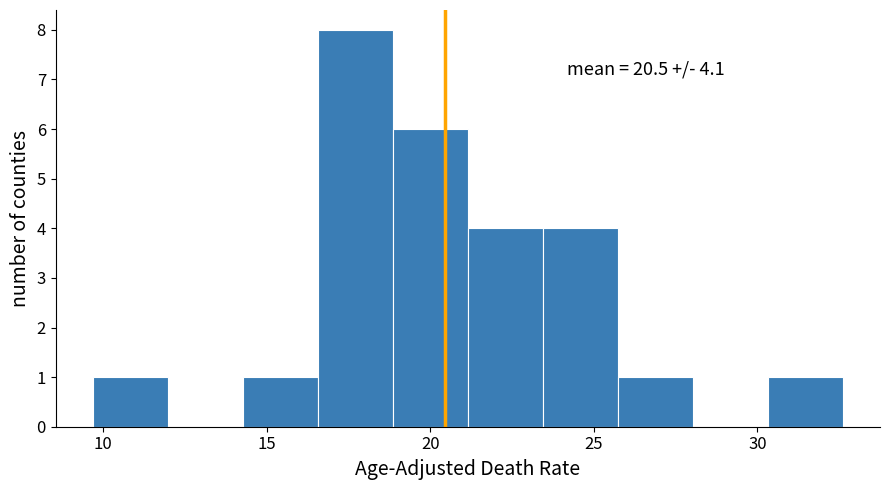

Which range on the x-axis has the tallest bar?

16.5 to 19.0